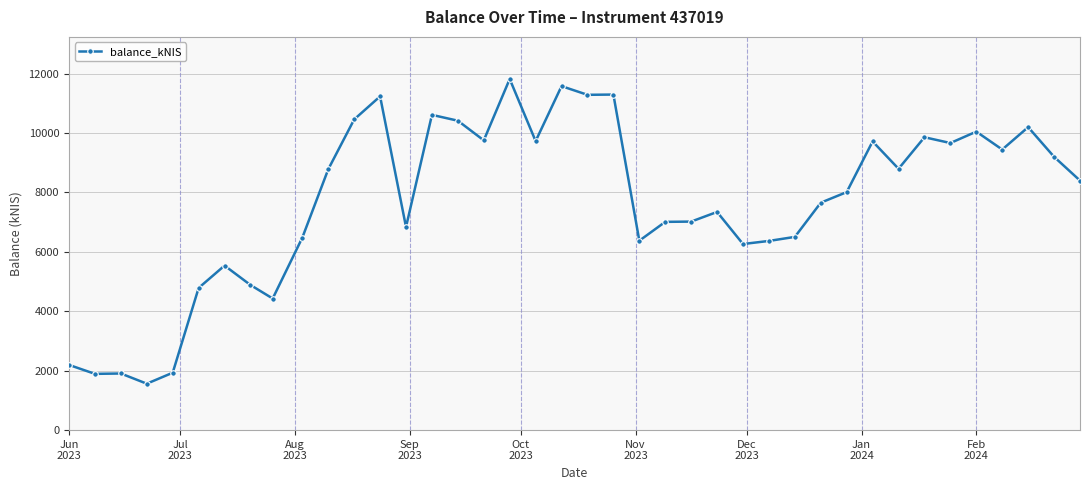

What is the difference between the maximum and second lowest values?

9925.3